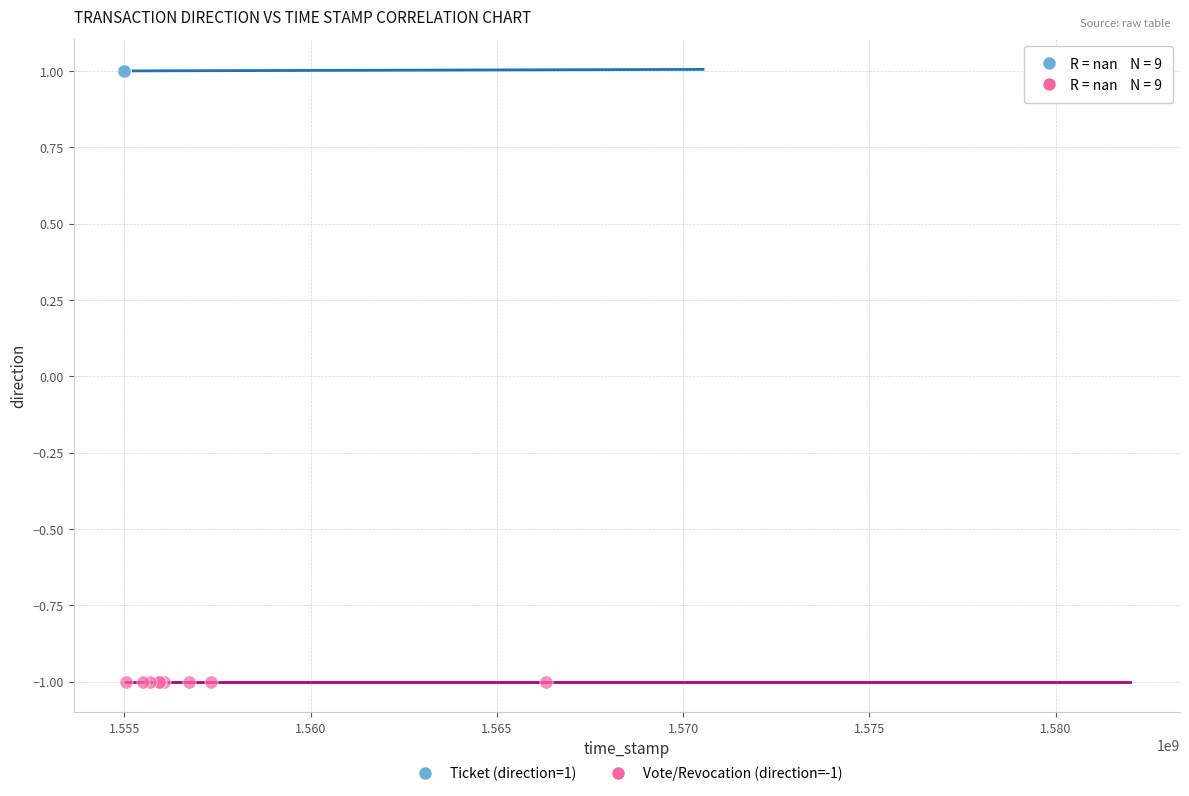

Which series contains the highest Y value?

Ticket (direction=1)